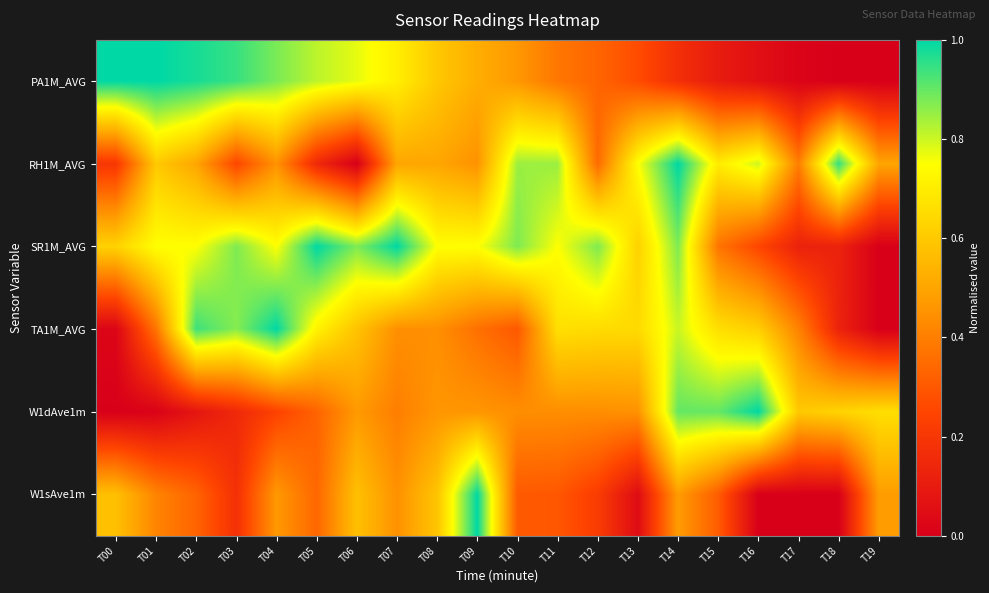

Reading left to right, what are all the values shown in this chart?

PA1M_AVG: T00=1.0	T01=1.0	T02=1.0	T03=0.9	T04=0.9	T05=0.8	T06=0.8	T07=0.7	T08=0.6	T09=0.5	T10=0.5	T11=0.4	T12=0.3	T13=0.3	T14=0.2	T15=0.1	T16=0.1	T17=0.0	T18=0.0	T19=0.0
RH1M_AVG: T00=0.2	T01=0.6	T02=0.5	T03=0.3	T04=0.5	T05=0.1	T06=0.0	T07=0.5	T08=0.5	T09=0.5	T10=0.8	T11=0.8	T12=0.3	T13=0.7	T14=1.0	T15=0.7	T16=0.8	T17=0.4	T18=0.9	T19=0.5
SR1M_AVG: T00=0.6	T01=0.7	T02=0.7	T03=0.9	T04=0.7	T05=1.0	T06=0.9	T07=1.0	T08=0.7	T09=0.7	T10=0.9	T11=0.7	T12=0.9	T13=0.6	T14=0.9	T15=0.4	T16=0.3	T17=0.1	T18=0.1	T19=0.0
TA1M_AVG: T00=0.0	T01=0.4	T02=0.9	T03=0.9	T04=1.0	T05=0.7	T06=0.6	T07=0.4	T08=0.4	T09=0.4	T10=0.3	T11=0.7	T12=0.7	T13=0.6	T14=0.8	T15=0.7	T16=0.6	T17=0.4	T18=0.1	T19=0.0
W1dAve1m: T00=0.0	T01=0.0	T02=0.1	T03=0.1	T04=0.2	T05=0.3	T06=0.5	T07=0.4	T08=0.5	T09=0.5	T10=0.4	T11=0.4	T12=0.4	T13=0.5	T14=0.9	T15=0.9	T16=1.0	T17=0.6	T18=0.6	T19=0.7
W1sAve1m: T00=0.6	T01=0.4	T02=0.3	T03=0.2	T04=0.5	T05=0.3	T06=0.6	T07=0.4	T08=0.6	T09=1.0	T10=0.3	T11=0.3	T12=0.2	T13=0.0	T14=0.5	T15=0.3	T16=0.0	T17=0.0	T18=0.0	T19=0.5